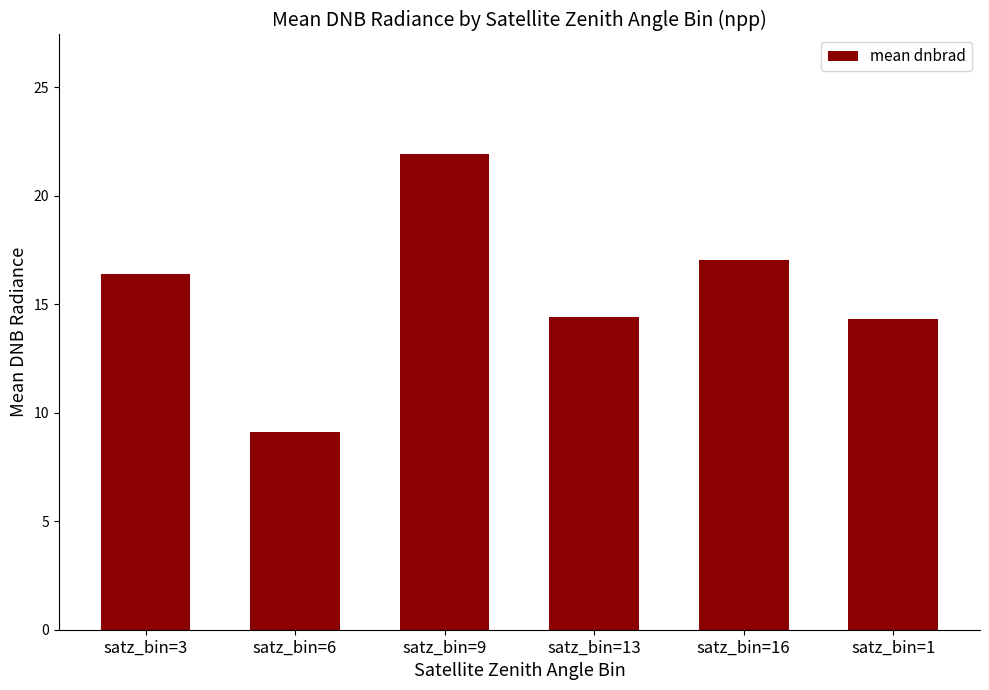

True or false: the data shows 15.1 at satz_bin=9.

False